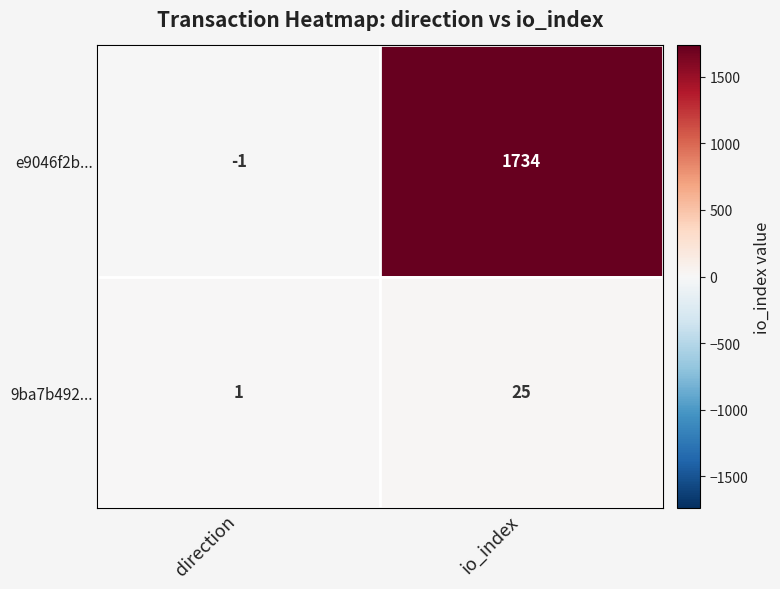

List the series in order of their overall mean, highest first.

e9046f2b..., 9ba7b492...